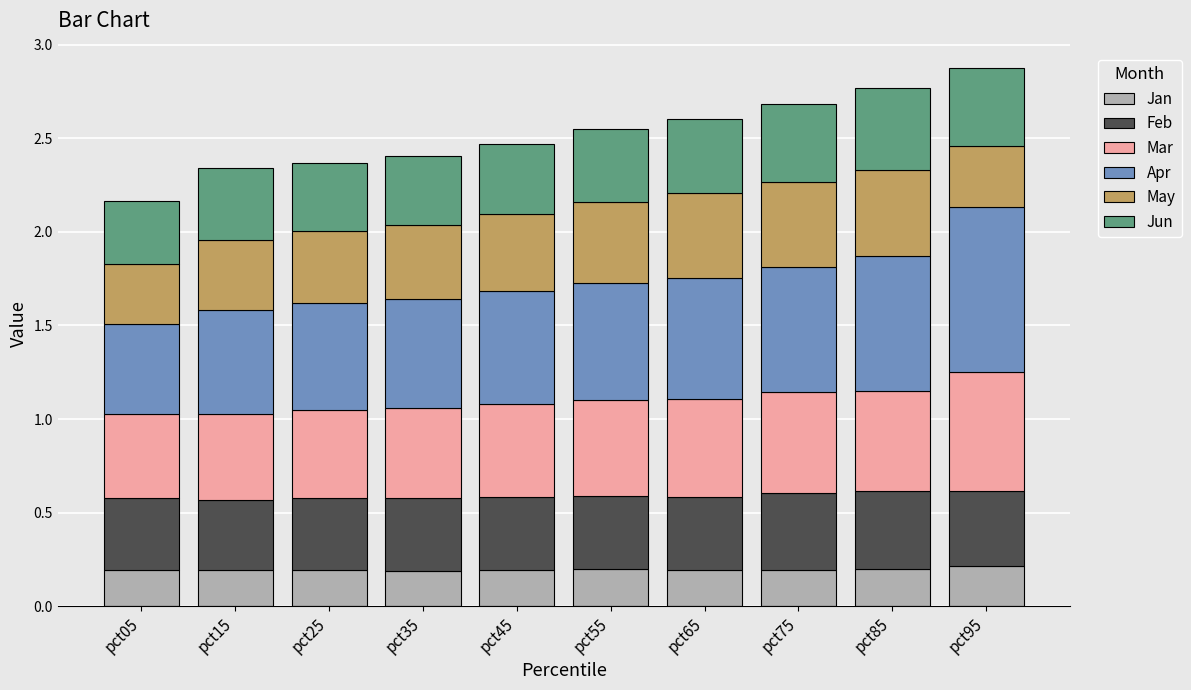

Is it true that Jan equals 0.3 at pct55?

False